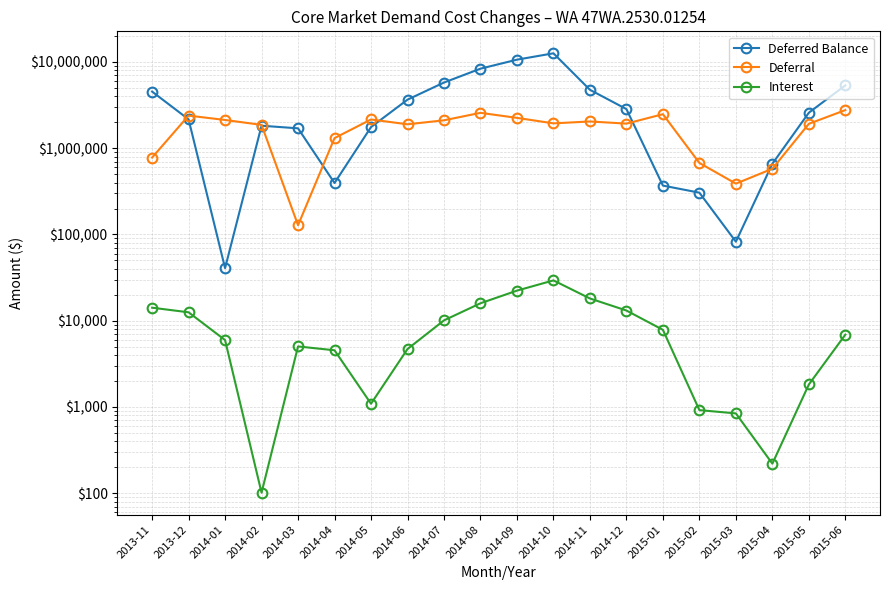

At which category is the sum across all series the highest?

2014-10